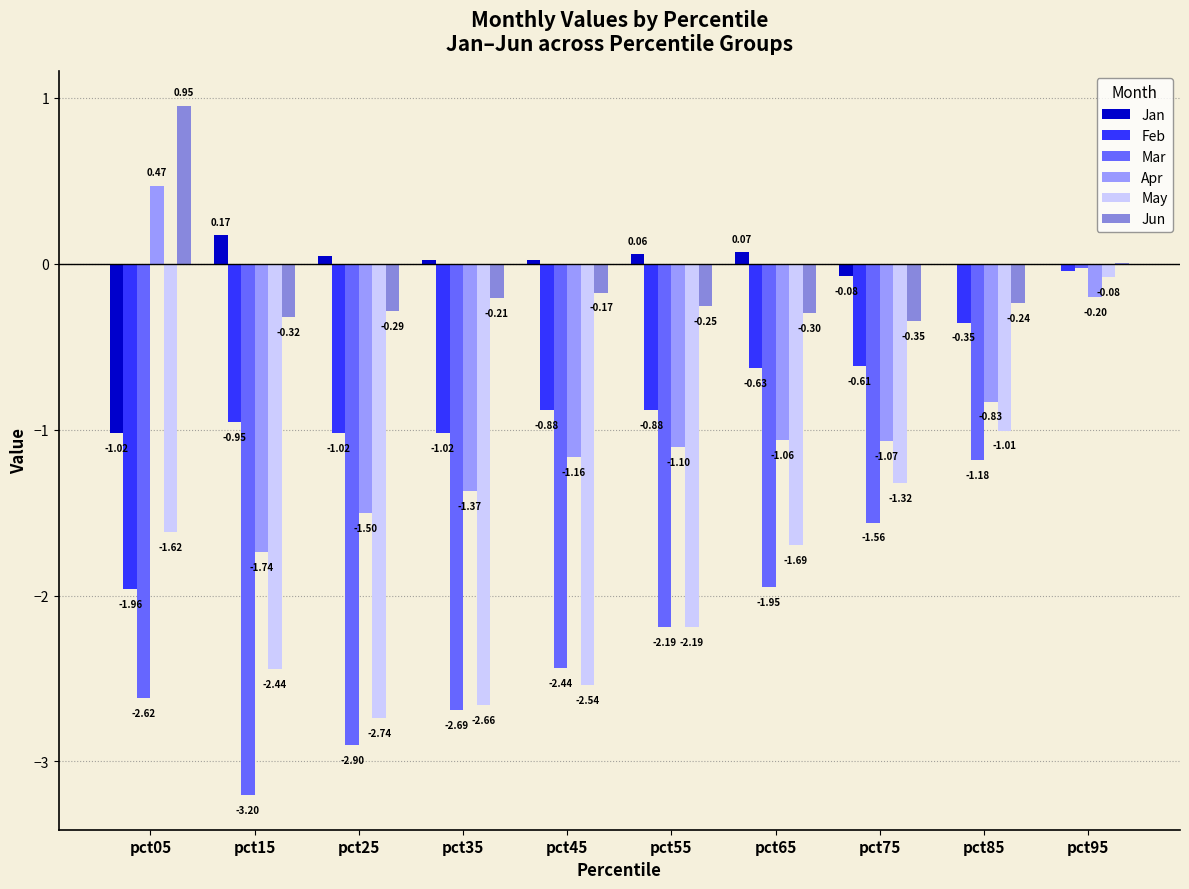

At which category is the sum across all series the highest?

pct95